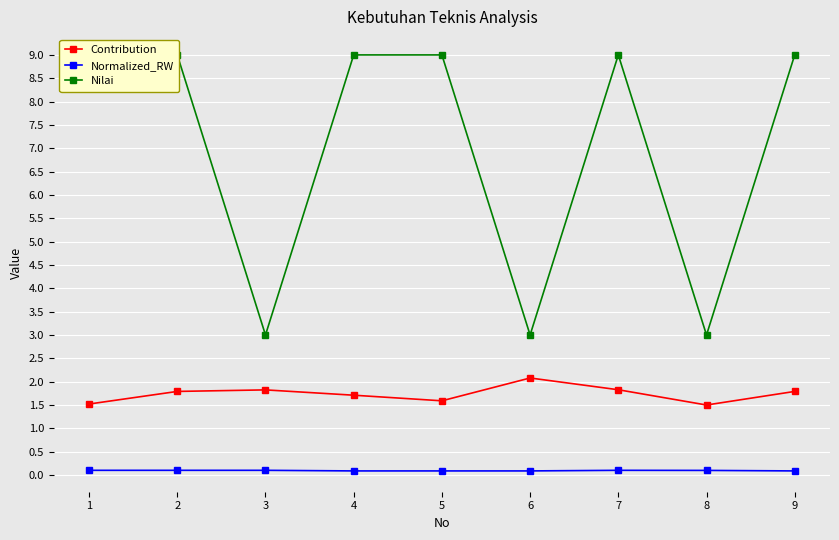

True or false: Contribution has more than 0 interior local peaks.

True